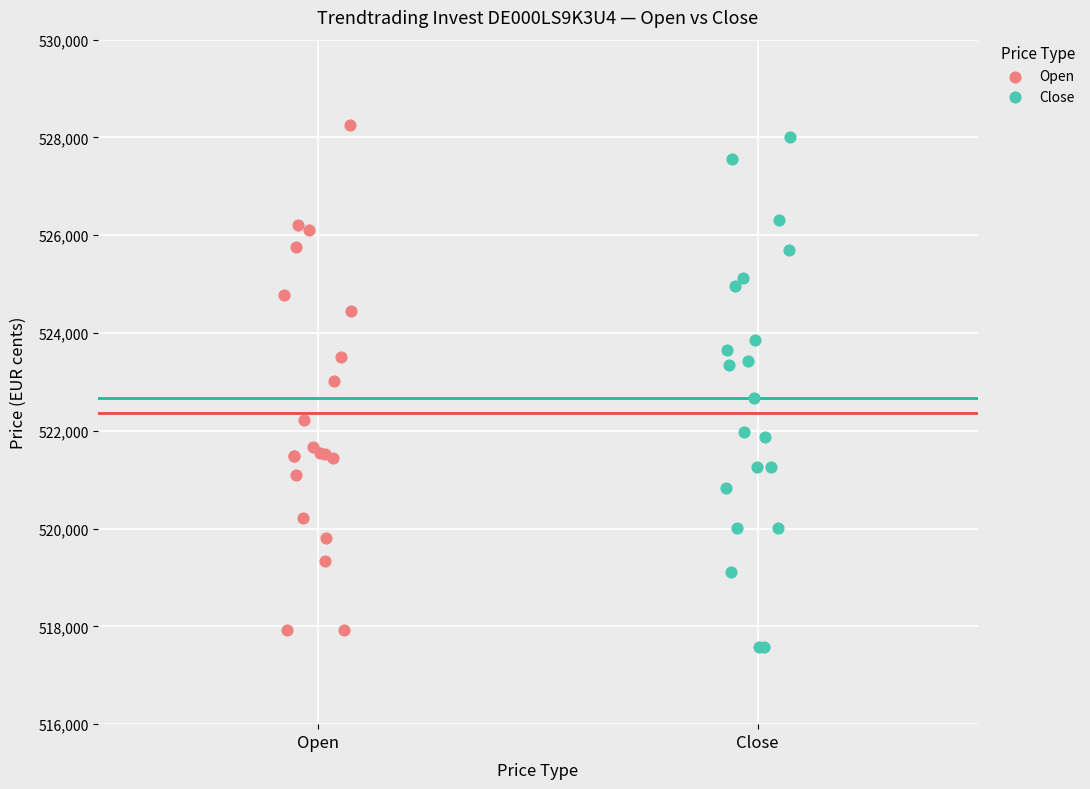

Which series reaches the maximum Y coordinate?

Open